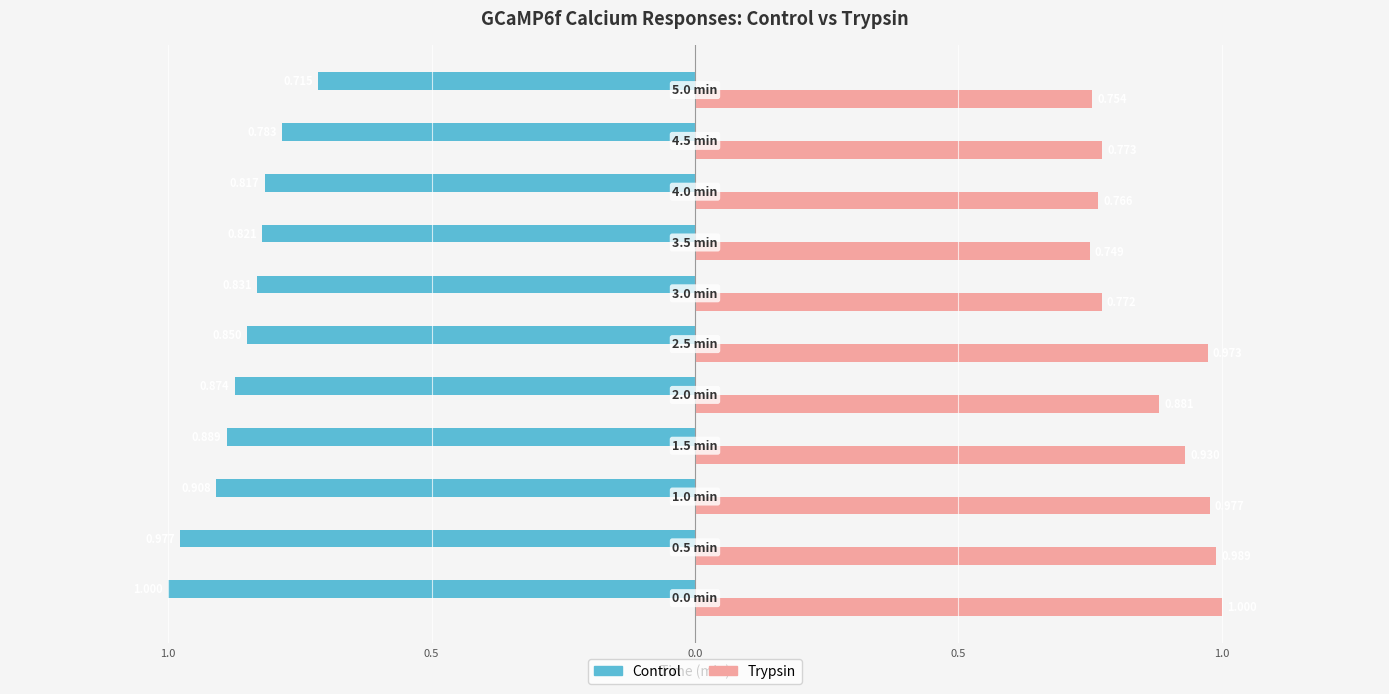

What are all the series names shown in the legend?

Control, Trypsin